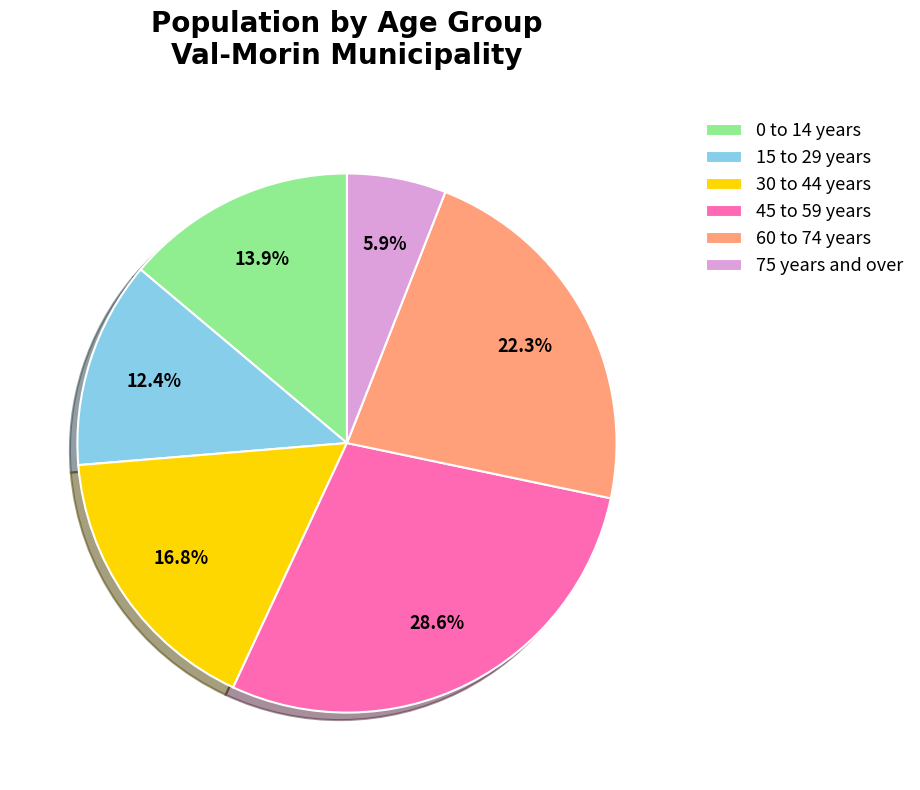

What is the largest slice in the pie chart?

45 to 59 years